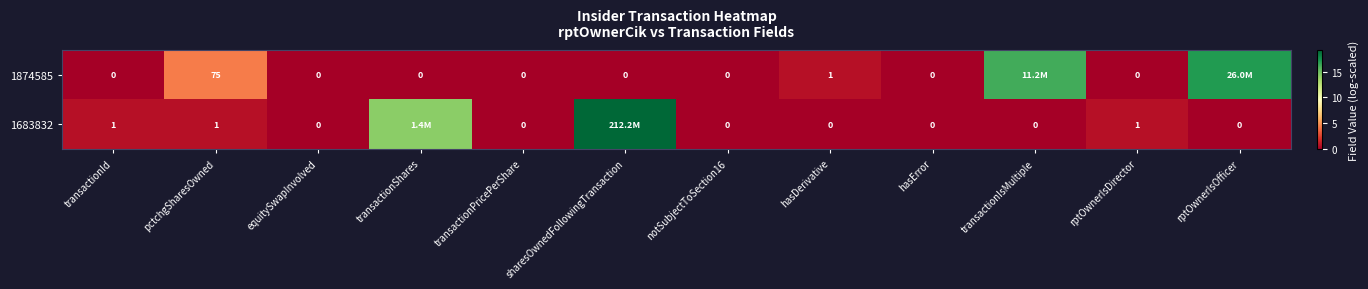

At how many categories does at least one series exceed 18?

1